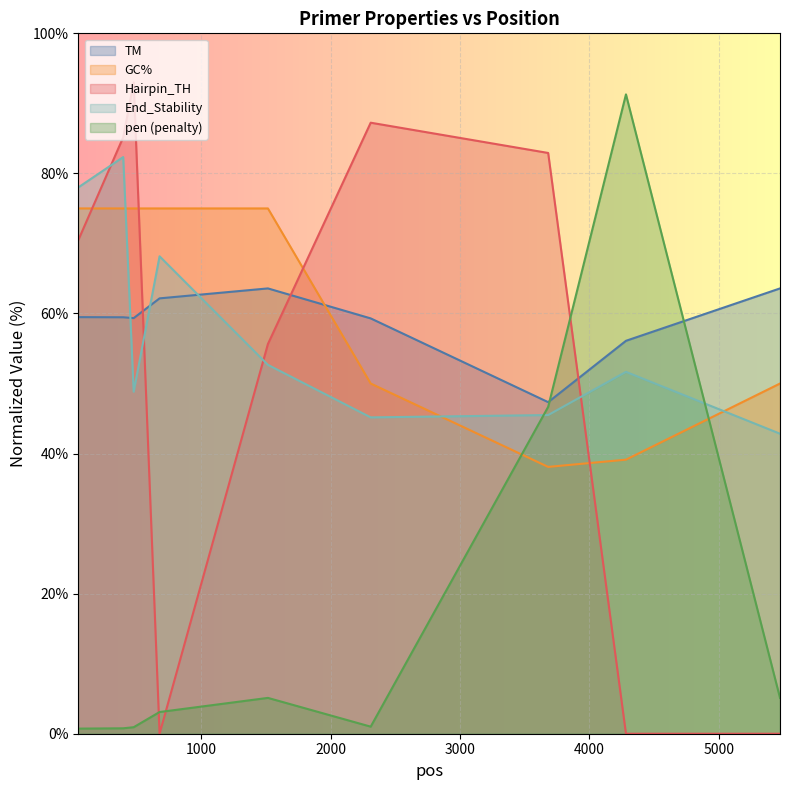

Rank the series at 51 from highest to lowest value.

End_Stability, GC%, Hairpin_TH, TM, pen_scaled